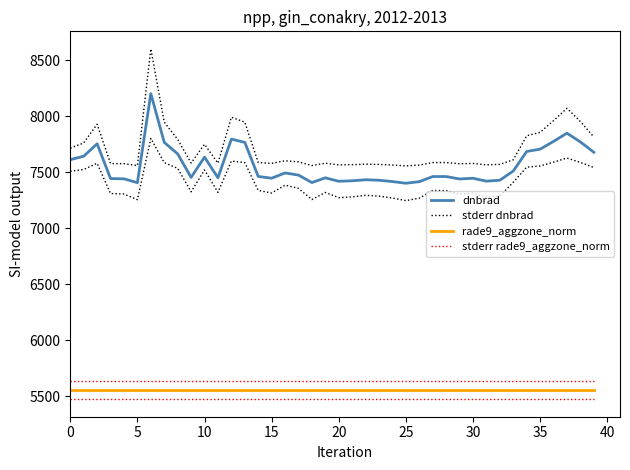

True or false: dnbrad and stderr dnbrad cross at least once.

False